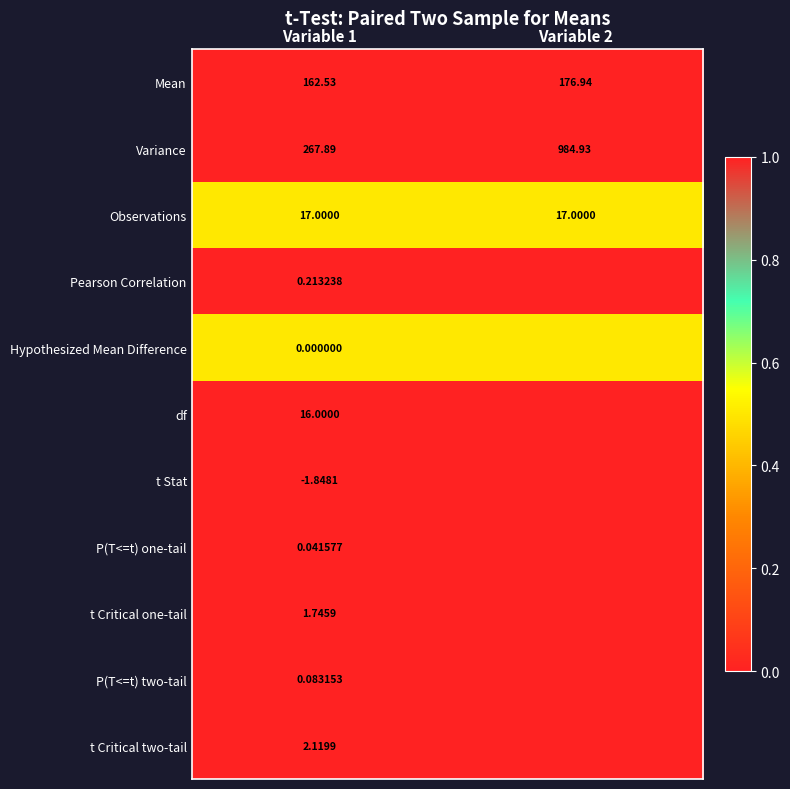

Which category has the lowest value across all series?

Variable 1